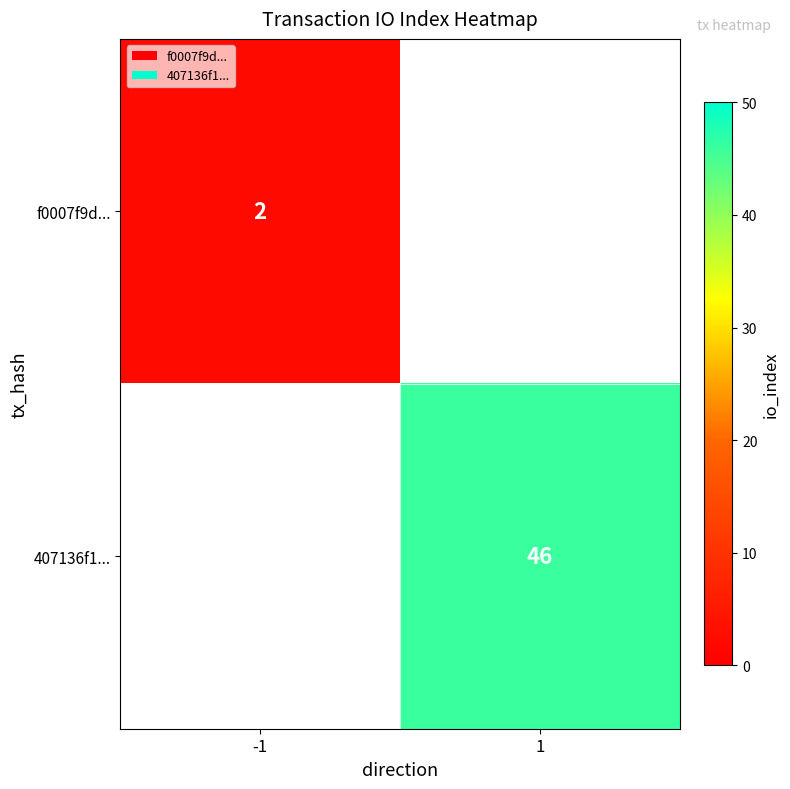

Which category has the lowest value across all series?

-1